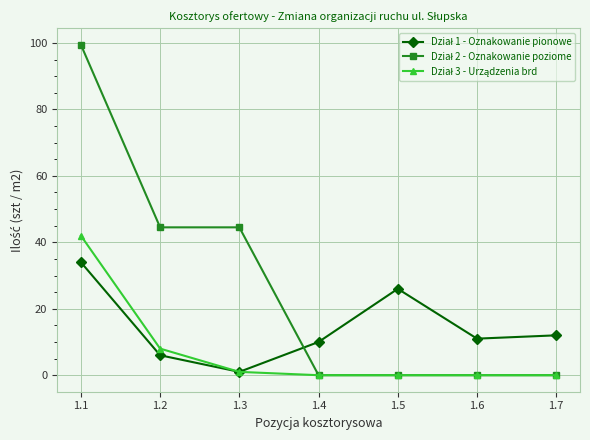

What is the maximum value shown in the chart?

99.5